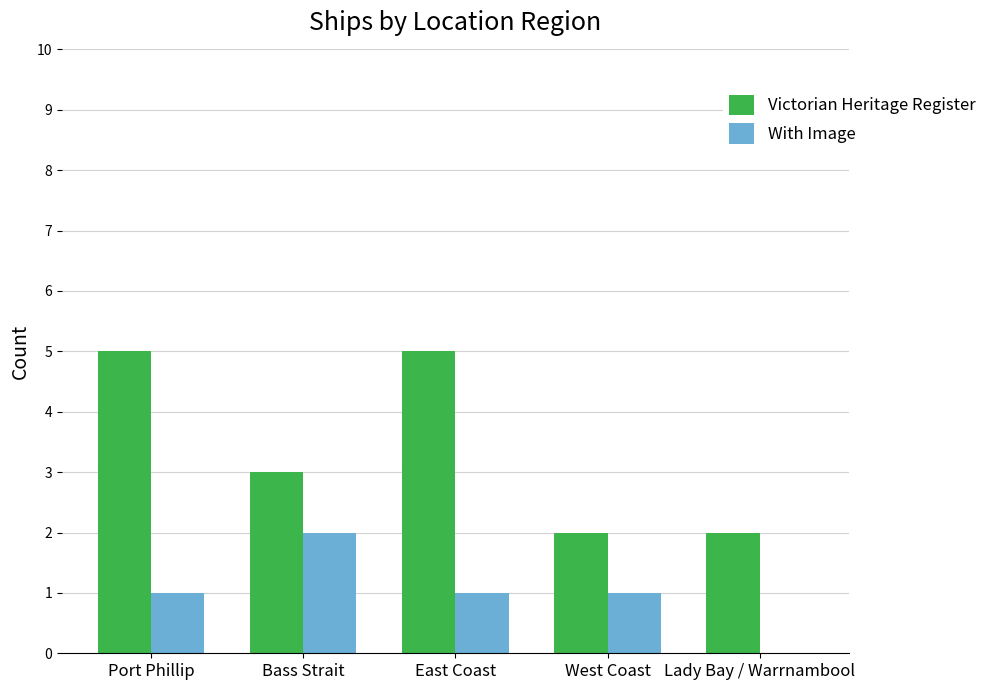

Which series changed the most between East Coast and West Coast?

Victorian Heritage Register